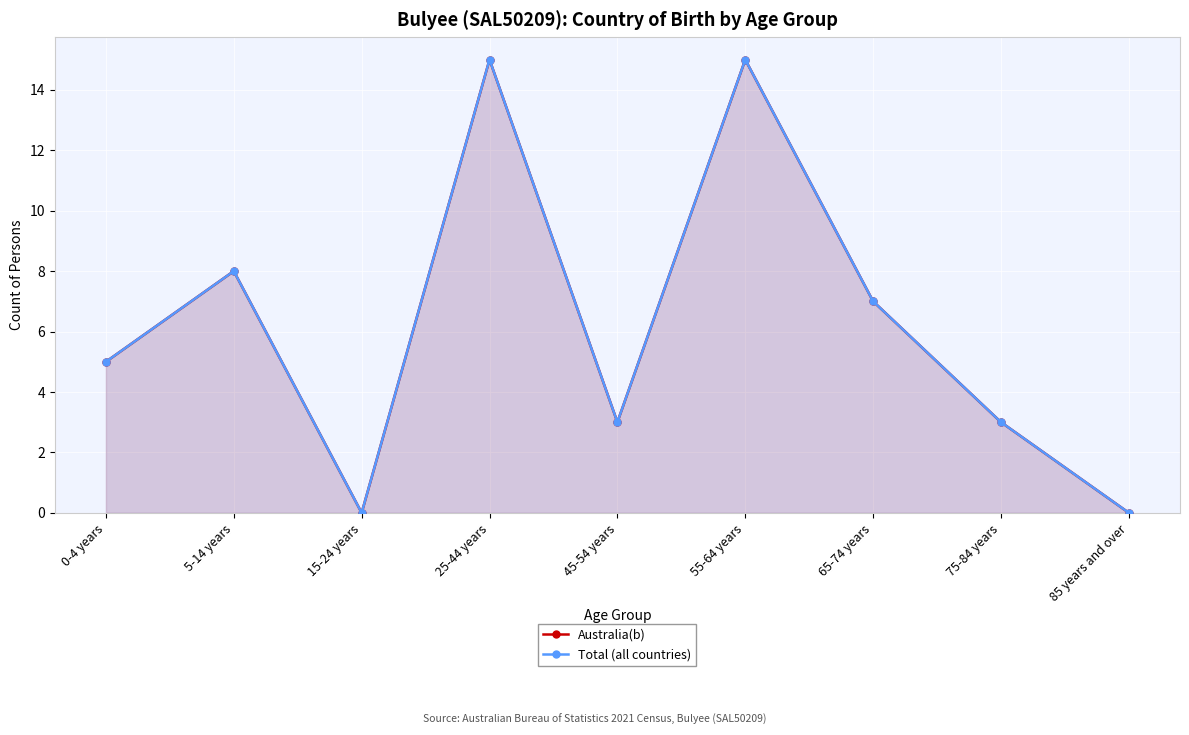

Is it true that Total (all countries) equals 5 at 75-84 years?

False